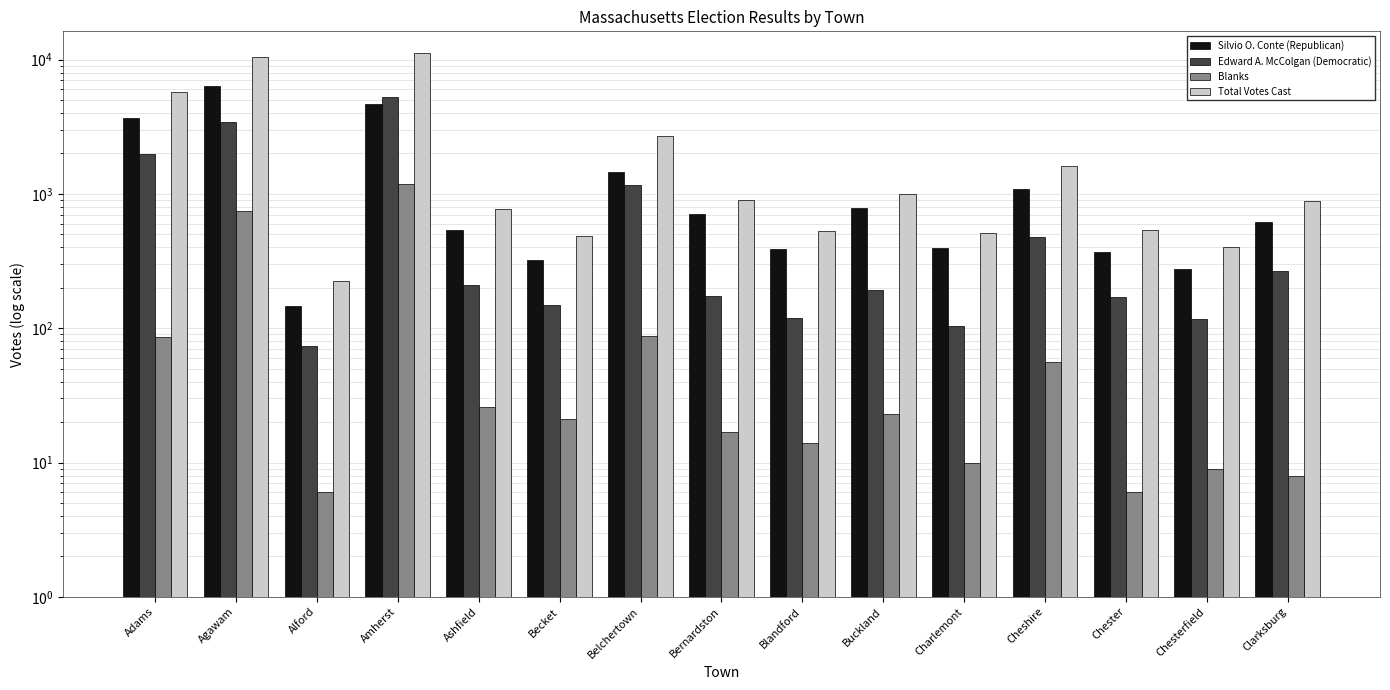

What position from the right is Buckland?

6